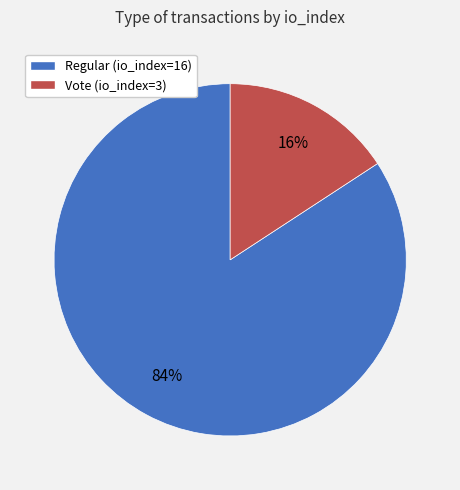

To the nearest percent, what portion does Vote (io_index=3) represent?

16%